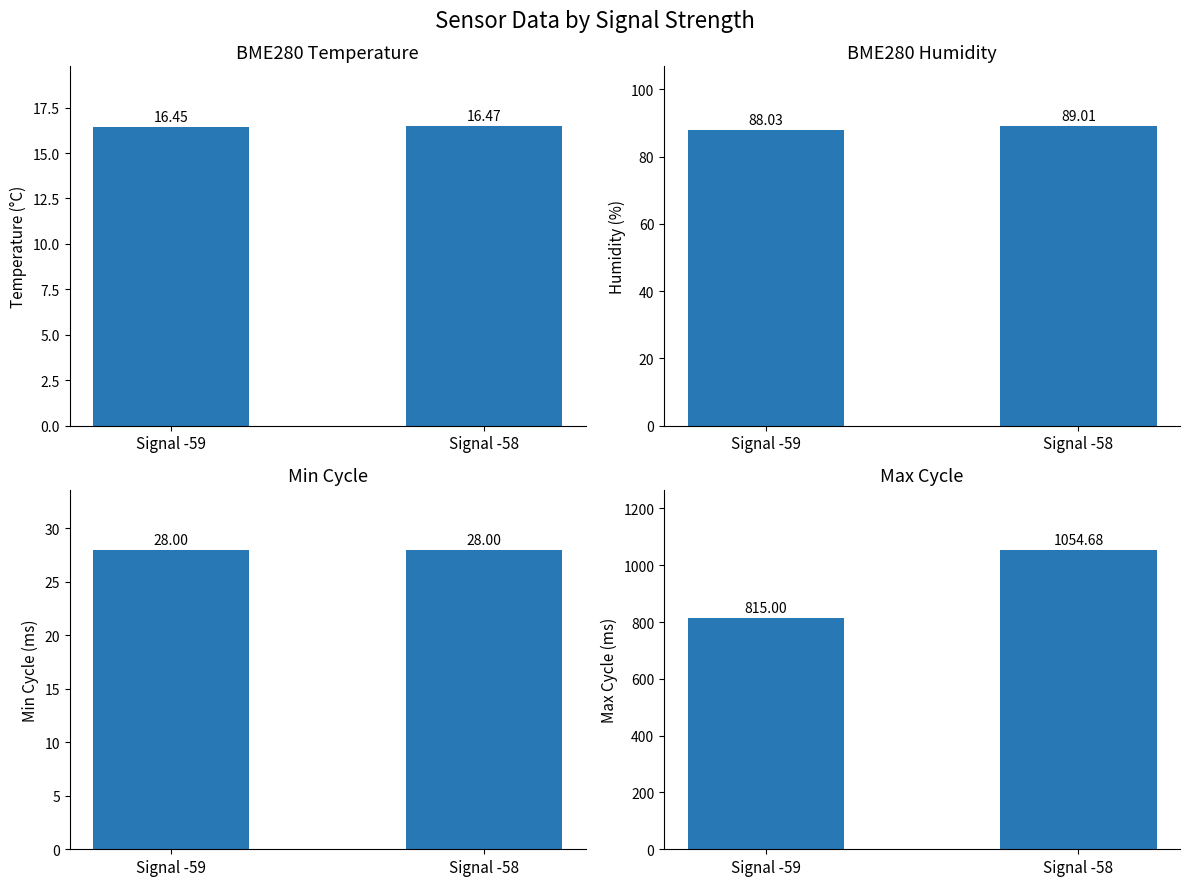

Is it true that Min_cycle equals 18.5 at Signal -58?

False